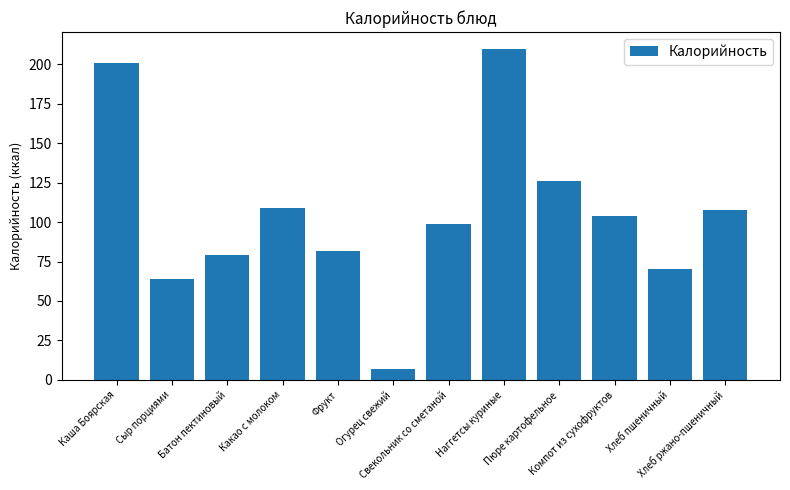

Reading left to right, what are all the values shown in this chart?

Каша Боярская=201	Сыр порциями=64	Батон пектиновый=79	Какао с молоком=109	Фрукт=82	Огурец свежий=7	Свекольник со сметаной=99	Наггетсы куриные=210	Пюре картофельное=126	Компот из сухофруктов=104	Хлеб пшеничный=70	Хлеб ржано-пшеничный=108